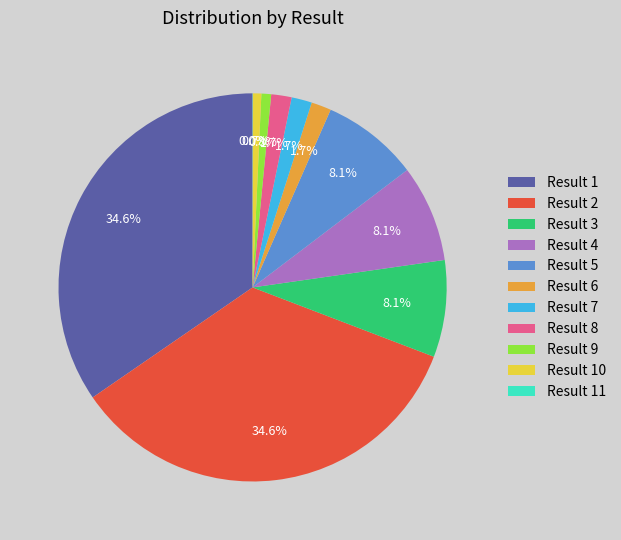

Between Result 7 and Result 10, which is larger?

Result 7